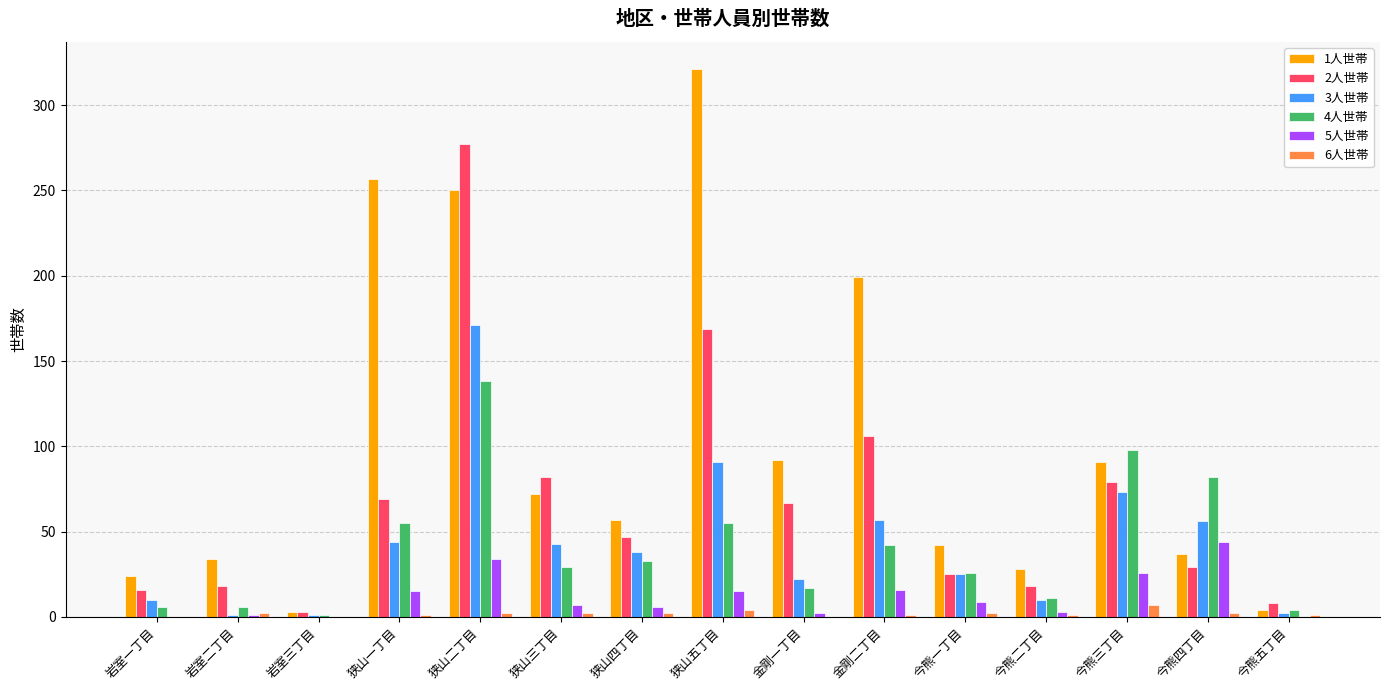

Which series has the widest spread of values?

1人世帯